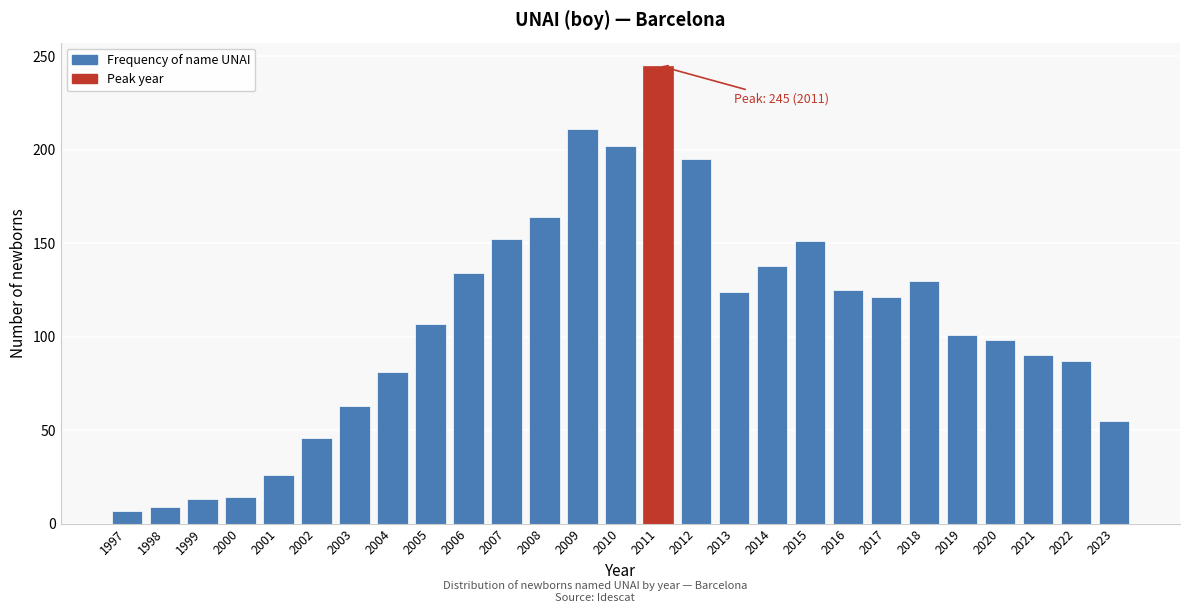

Approximately how many times larger is the value at 2000 compared to 2001?

0.5